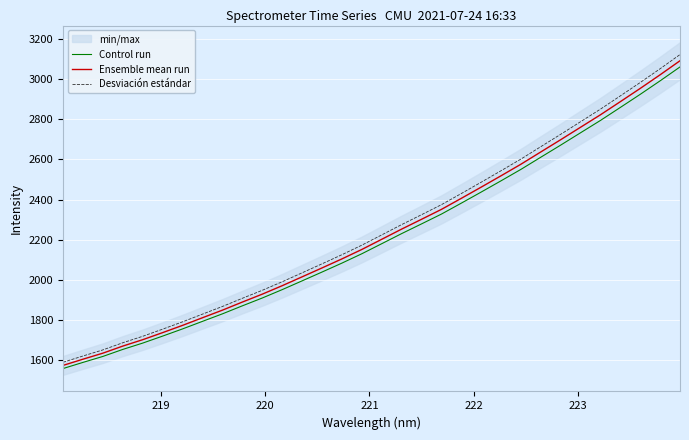

What is the maximum value for Control run?

3062.8